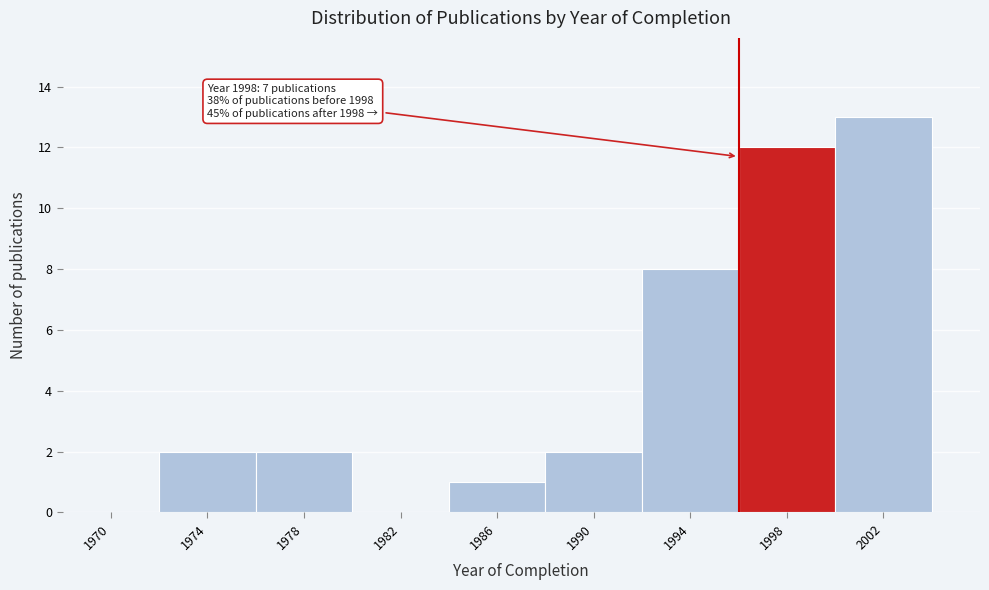

Reading right to left, list all the values displayed in this chart.

2002=13	1998=12	1994=8	1990=2	1986=1	1982=0	1978=2	1974=2	1970=0